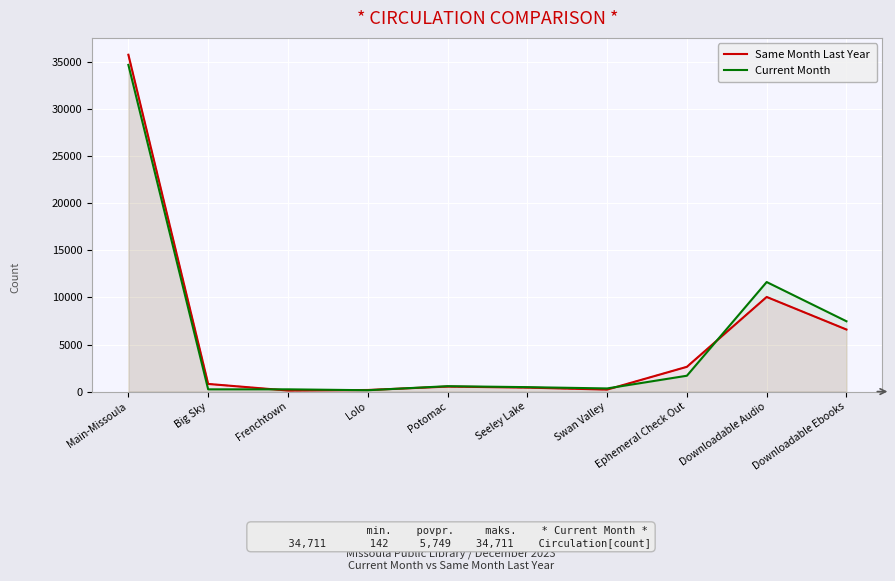

Which category has the lowest value in the Same Month Last Year series?

Frenchtown